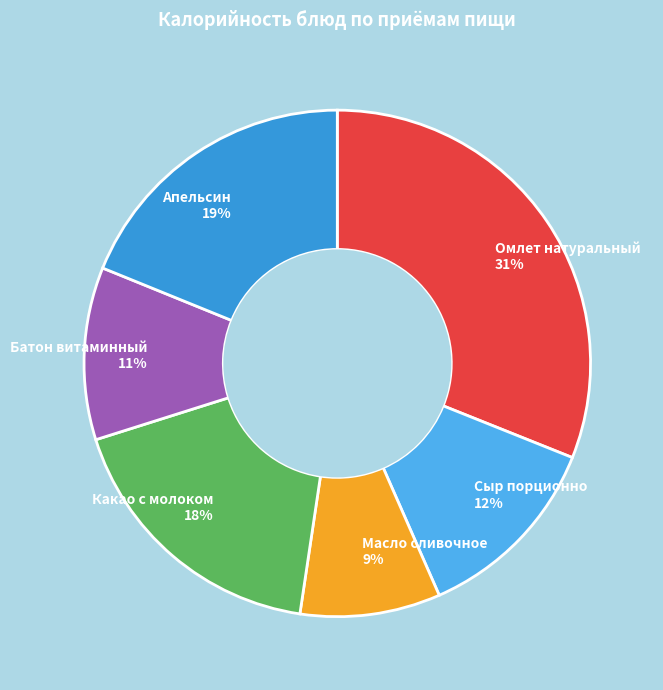

Does Масло сливочное represent more than half of the total?

No